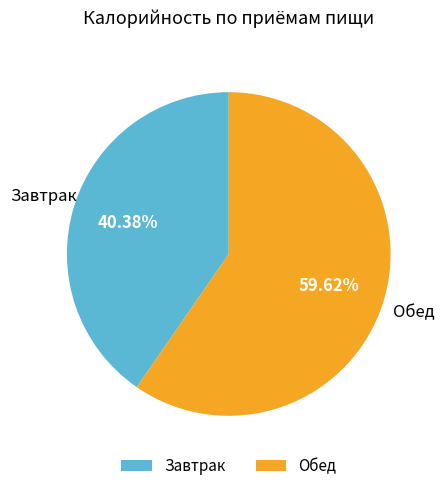

Which has a higher value, Завтрак or Обед?

Обед